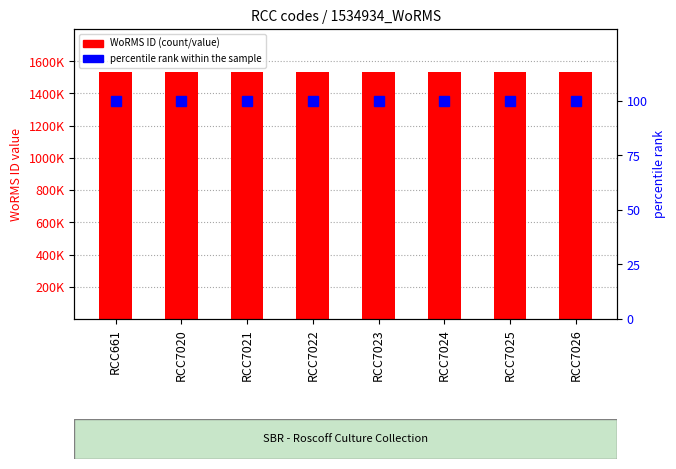

What is the maximum value shown in the chart?

1534934